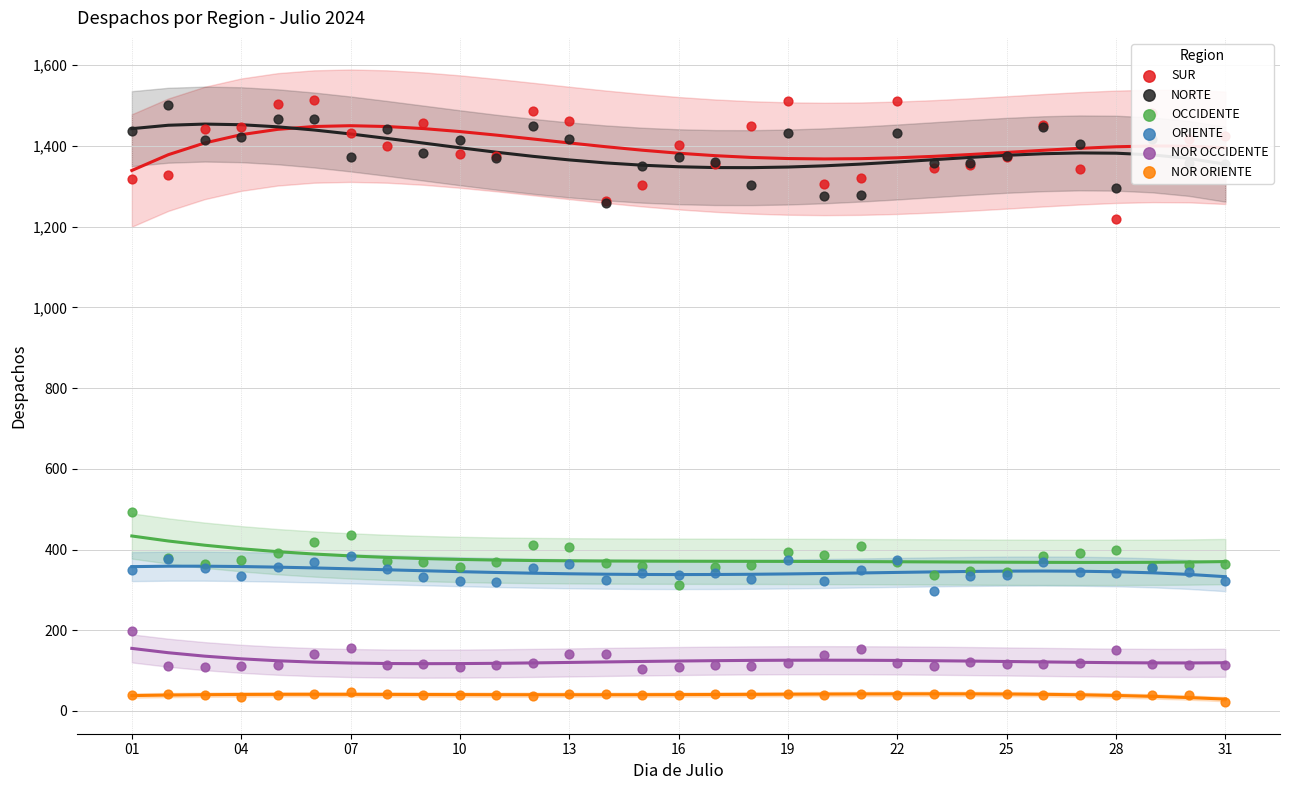

What are all the series names shown in the legend?

SUR, NORTE, OCCIDENTE, ORIENTE, NOR OCCIDENTE, NOR ORIENTE